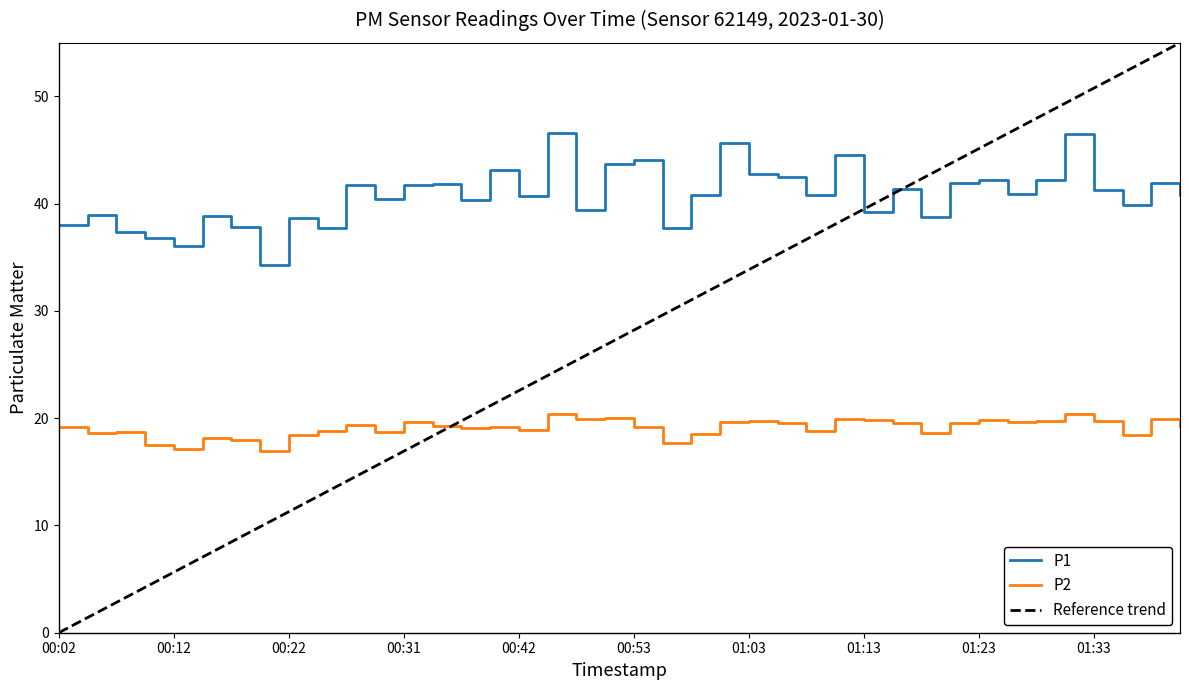

How many distinct data groups are displayed?

3